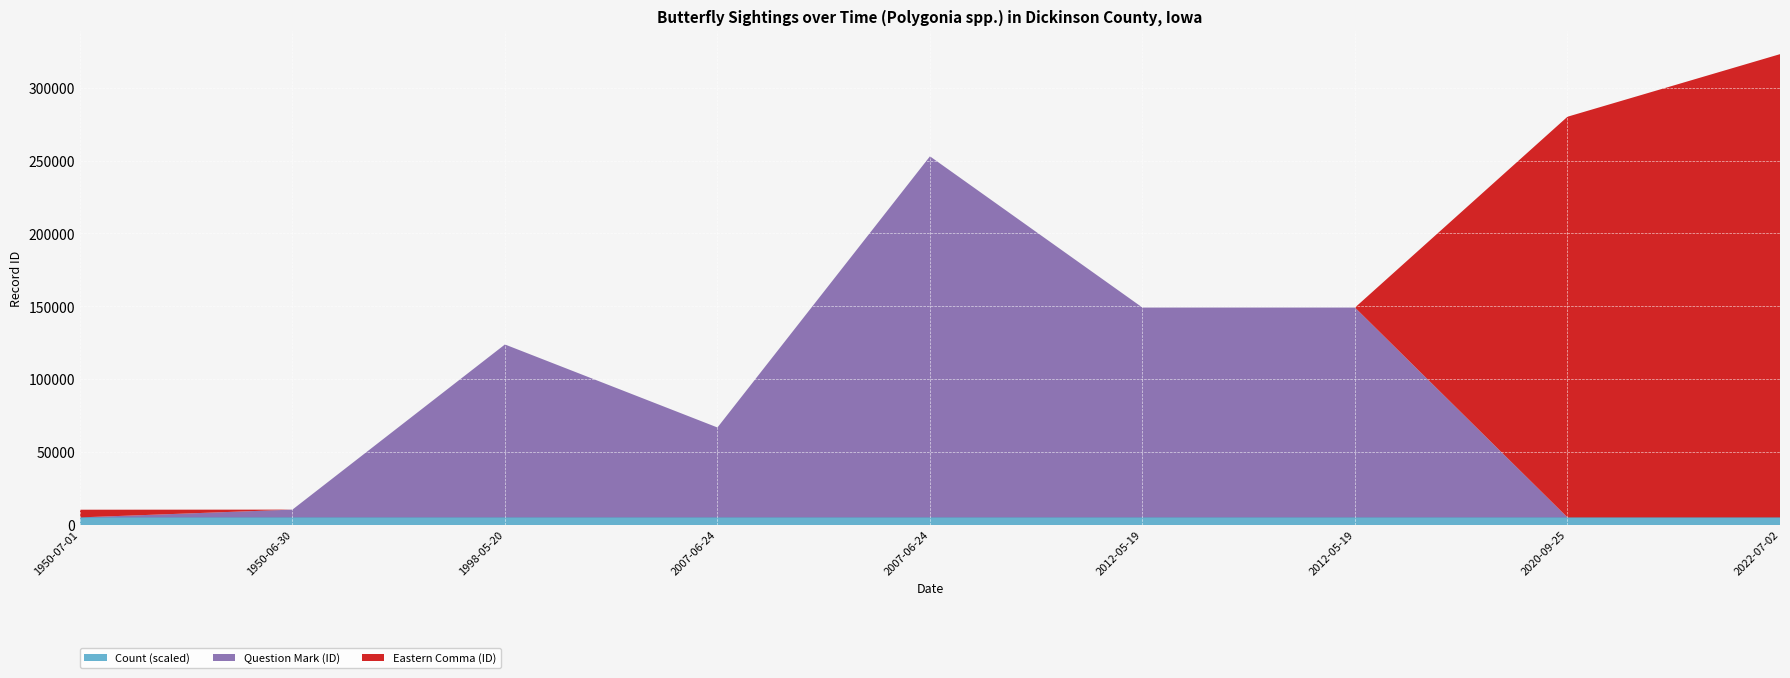

Reading left to right, extract all data points from this chart.

Eastern Comma (ID): 5279	0	0	0	0	0	0	275179	318153
Question Mark (ID): 0	5343	118762	61757	247990	144117	144119	0	0
Count: 1	1	1	1	1	1	1	1	1